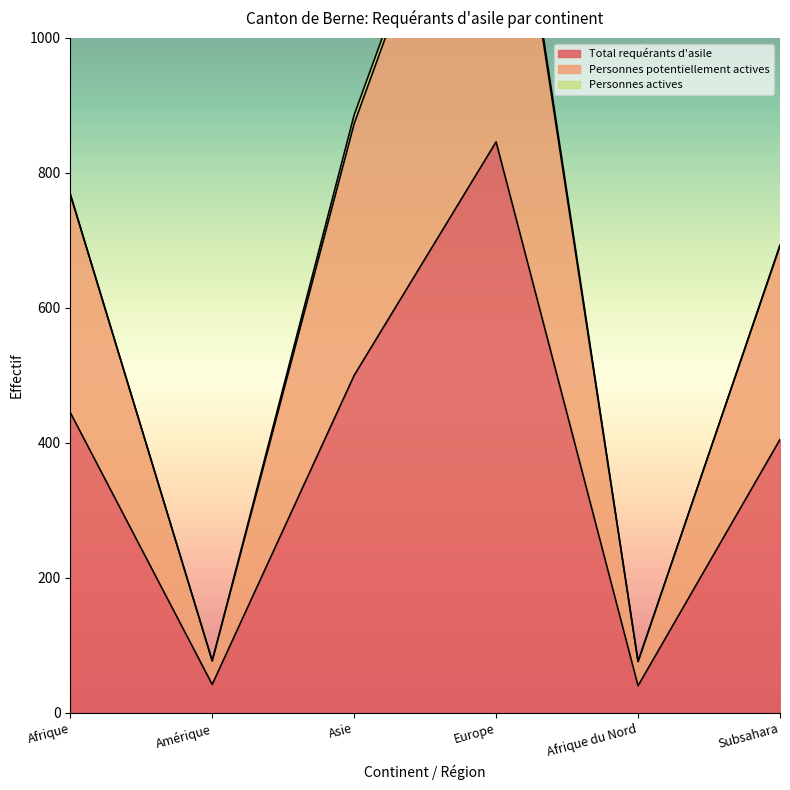

What is the approximate value of Personnes potentiellement actives at Afrique, to the nearest 50?

750